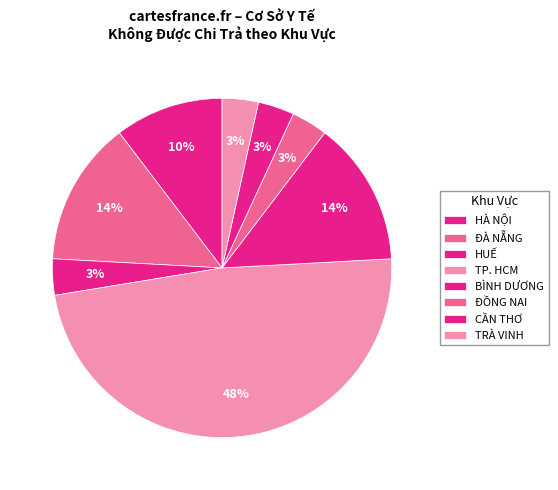

The TRÀ VINH slice represents 1% of the pie. True or false?

False